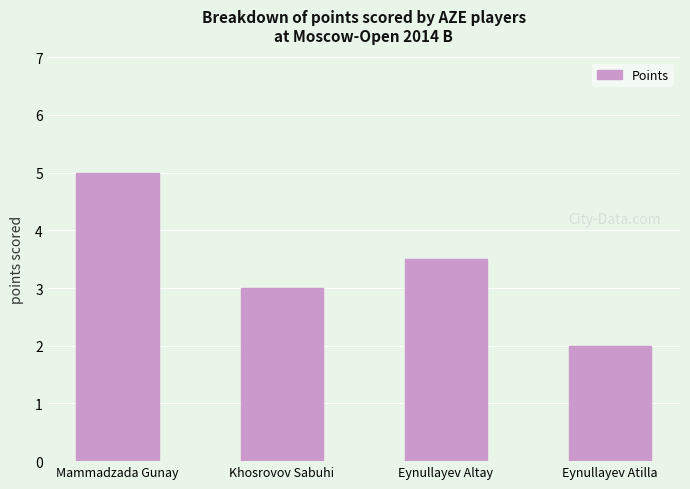

How many categories are shown in the chart?

4